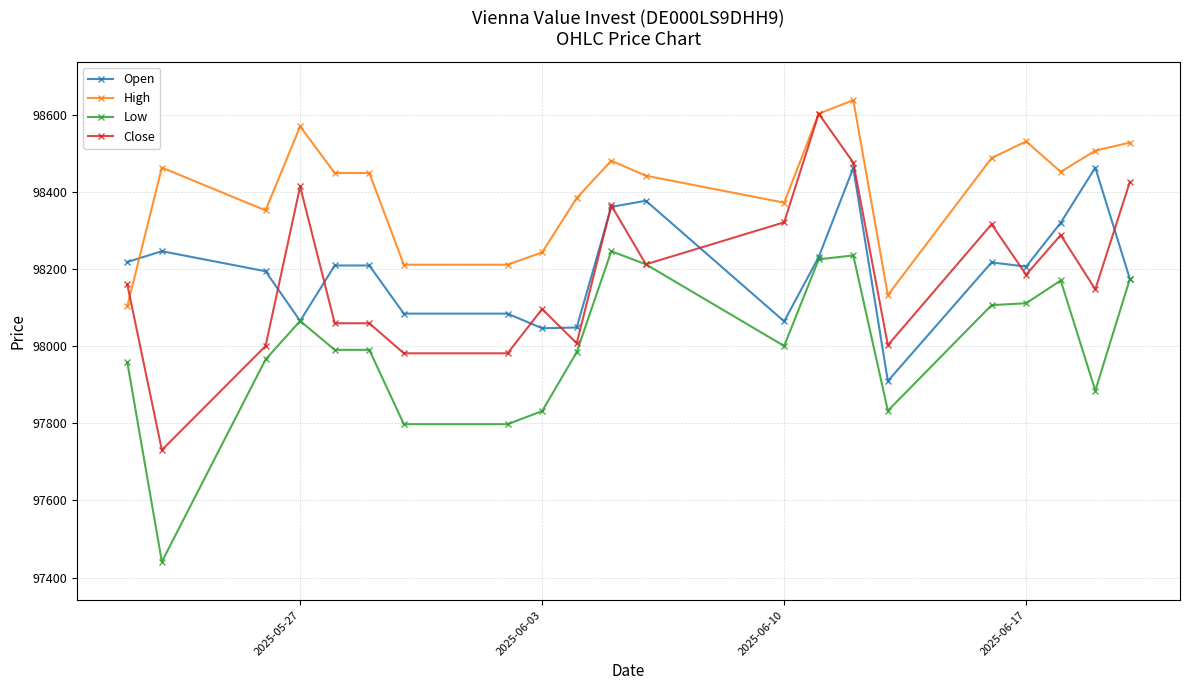

True or false: Open and High cross at least once.

True